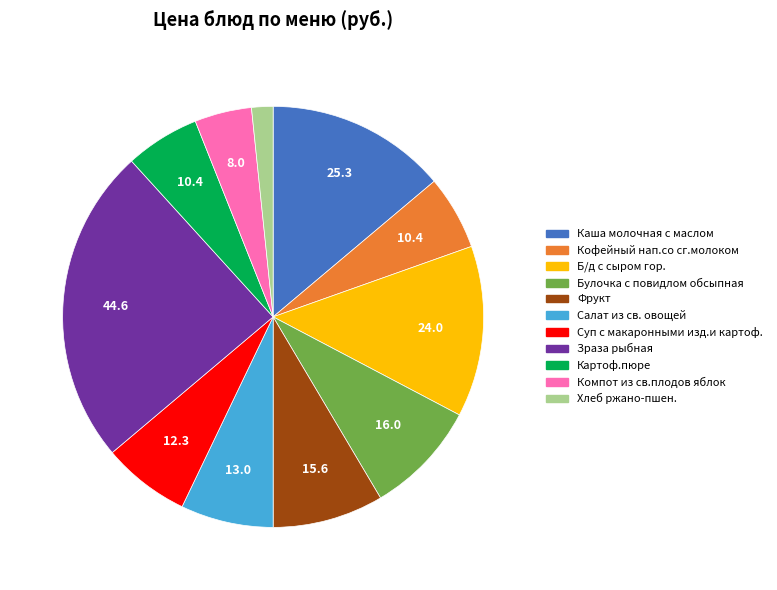

What is the largest slice in the pie chart?

Зраза рыбная